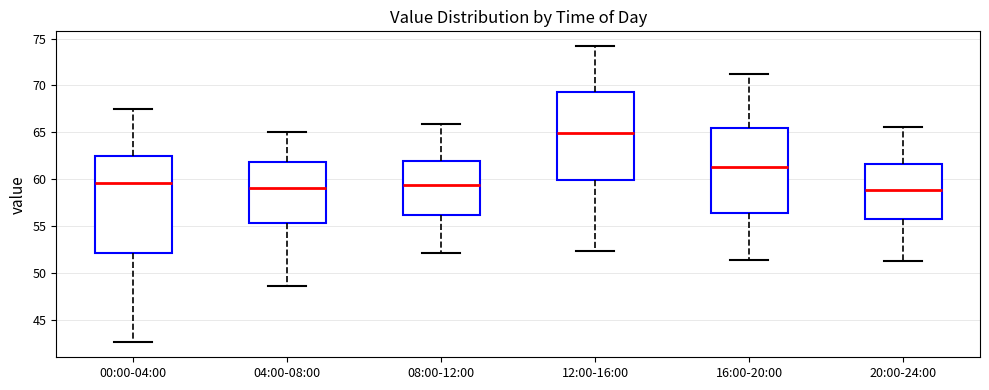

Reading left to right, transcribe this box plot: for each box, give where its median line is, the range the box spans, and where its two whiskers end, as read against the y-axis. The values are not printed on the chart, so give them approximately, as read against the axis.

00:00-04:00: median 59.5, box 52.0 to 62.5, whiskers 42.5 to 67.5
04:00-08:00: median 59.0, box 55.5 to 62.0, whiskers 48.5 to 65.0
08:00-12:00: median 59.5, box 56.0 to 62.0, whiskers 52.0 to 66.0
12:00-16:00: median 65.0, box 60.0 to 69.5, whiskers 52.5 to 74.0
16:00-20:00: median 61.5, box 56.5 to 65.5, whiskers 51.5 to 71.0
20:00-24:00: median 59.0, box 56.0 to 61.5, whiskers 51.5 to 65.5